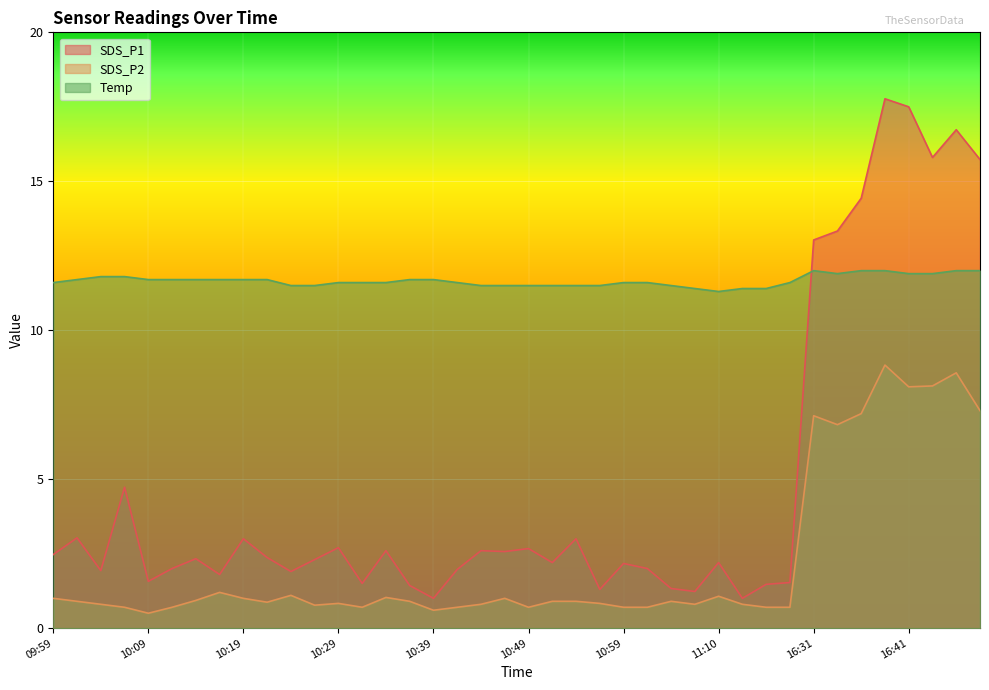

What are all the series names shown in the legend?

SDS_P1, SDS_P2, Temp